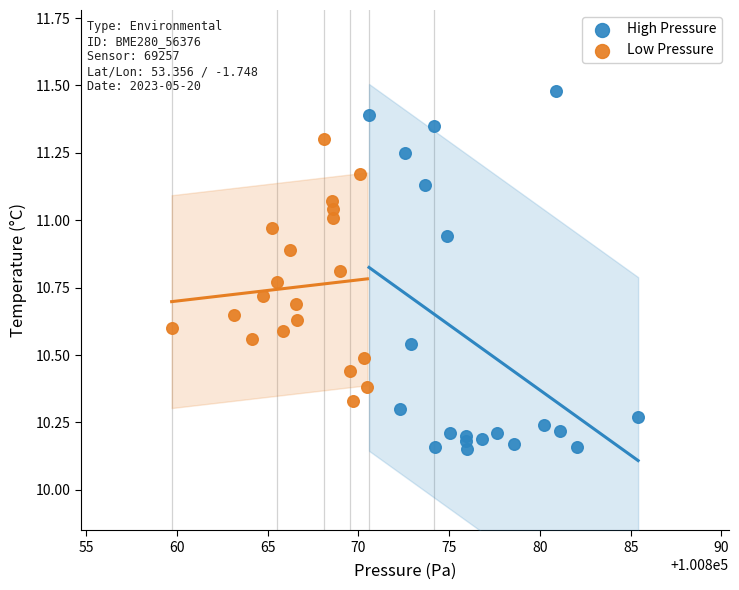

Which series reaches the maximum Y coordinate?

High Pressure